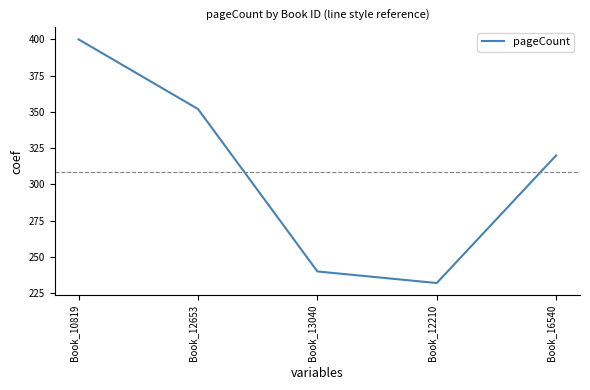

What position from the right is Book_12653?

4